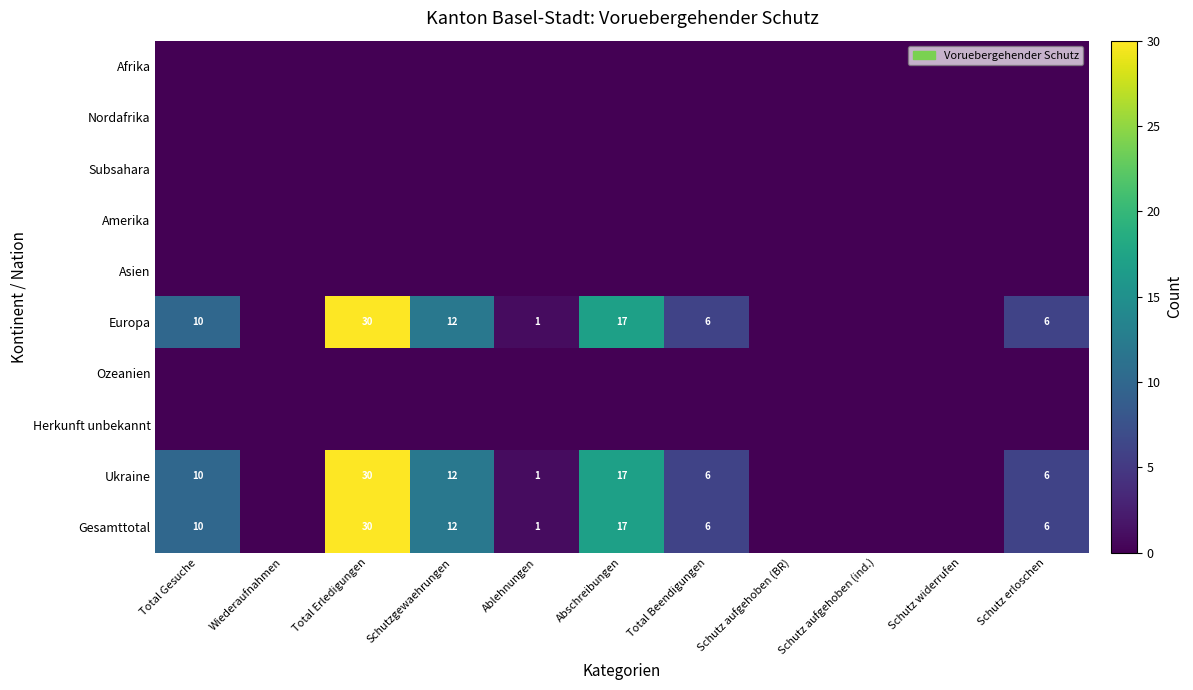

The value of Ukraine at Total Erledigungen is 54. True or false?

False